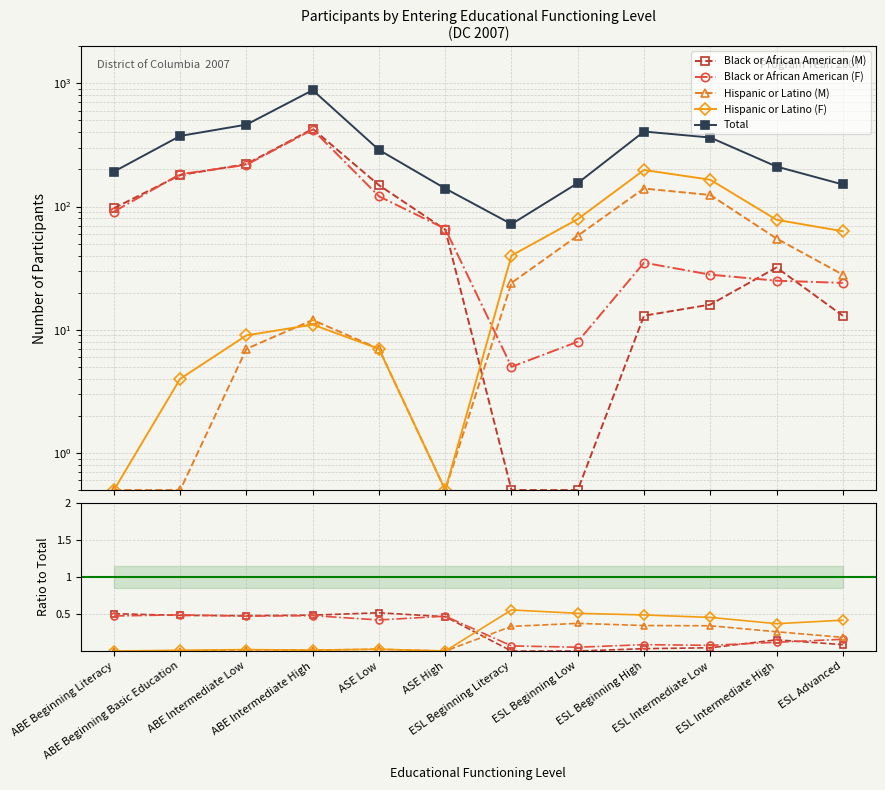

Where is Hispanic or Latino (M) nearest to the value 0?

ABE Beginning Literacy